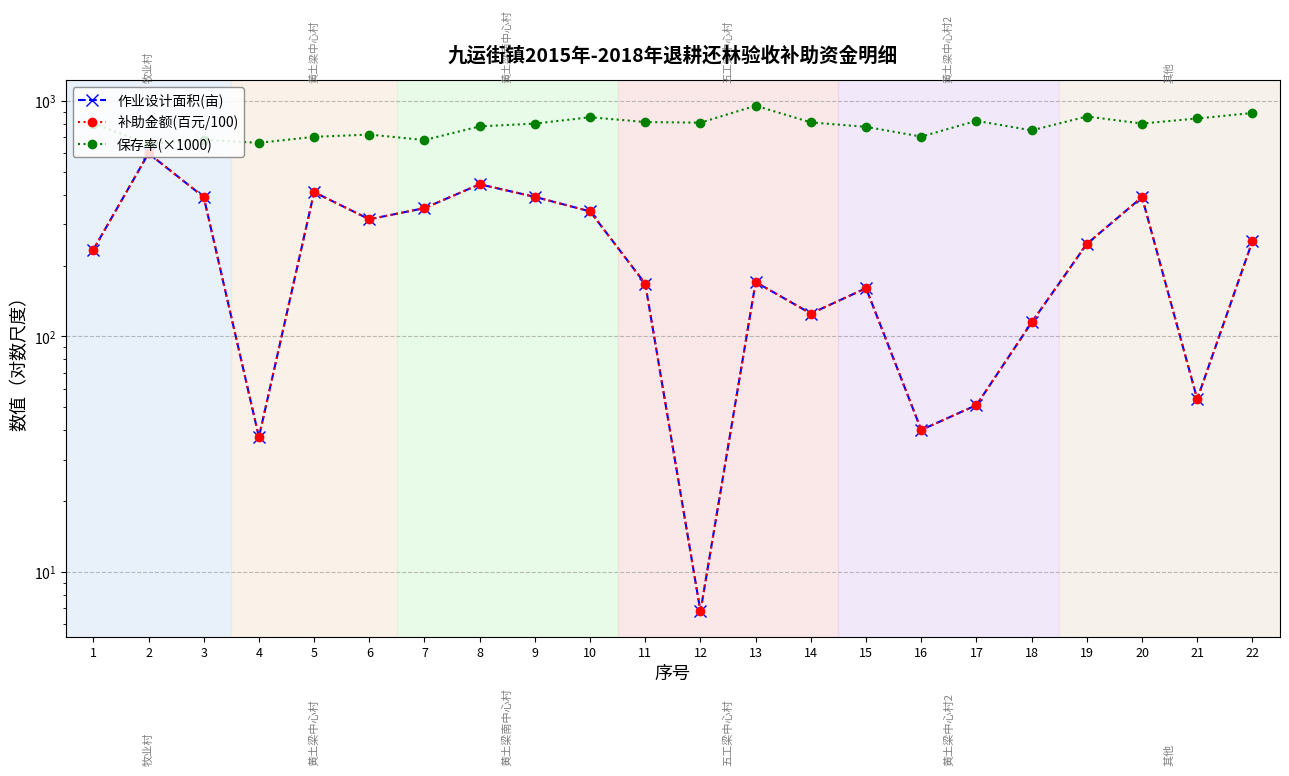

Reading left to right, what are all the values shown in this chart?

作业设计面积(亩): 233.5	599.4	390.9	37.4	410.0	314.5	350.7	442.8	391.5	339.7	167.3	6.8	170.2	125.1	160.3	40.1	51.1	114.7	247.1	390.5	54.2	253.6
补助金额(百元/100): 233.5	599.4	390.9	37.4	410.0	314.5	350.7	442.8	391.5	339.7	167.3	6.8	170.2	125.1	160.3	40.1	51.1	114.7	247.1	390.5	54.2	253.6
保存率(×1000): 802.2	657.9	683.2	664.0	704.0	720.0	682.5	780.0	801.4	852.9	813.7	808.8	954.5	810.9	776.2	705.8	823.5	750.0	859.0	802.0	842.5	888.9